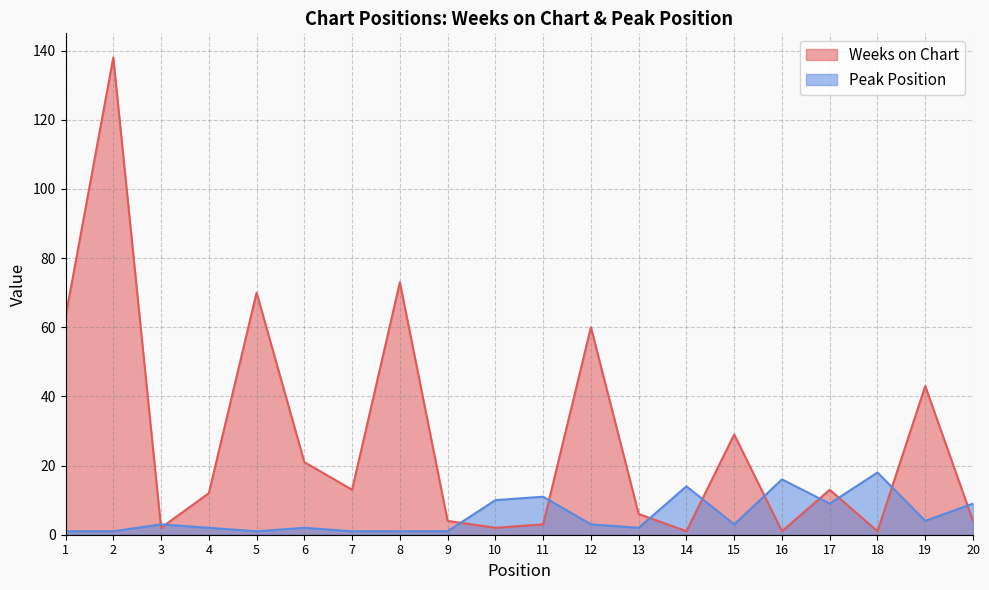

What is the value of the Weeks on Chart point at the 15th from the left?

29